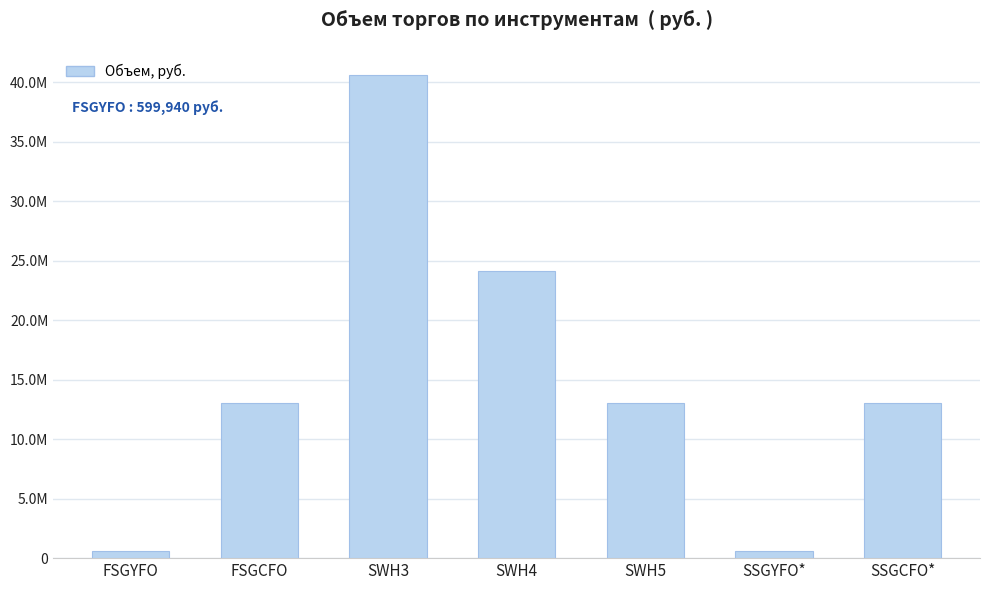

What is the approximate value at SSGYFO*?

599940.0